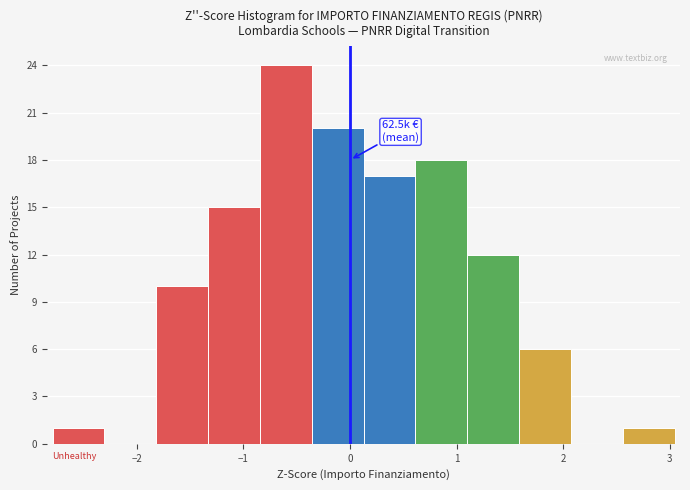

Which range on the x-axis has the tallest bar?

-0.8 to -0.4